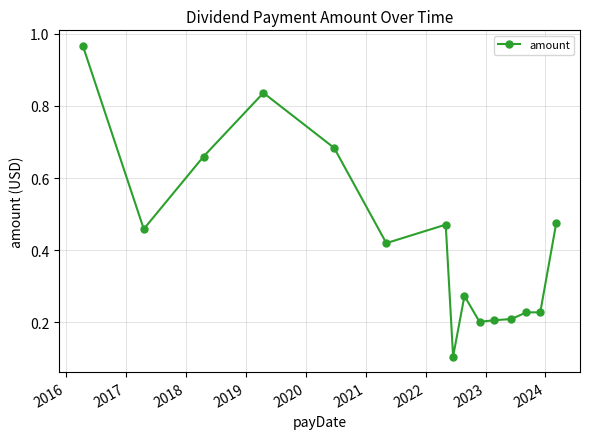

Is this an area chart (filled region under the line)?

No